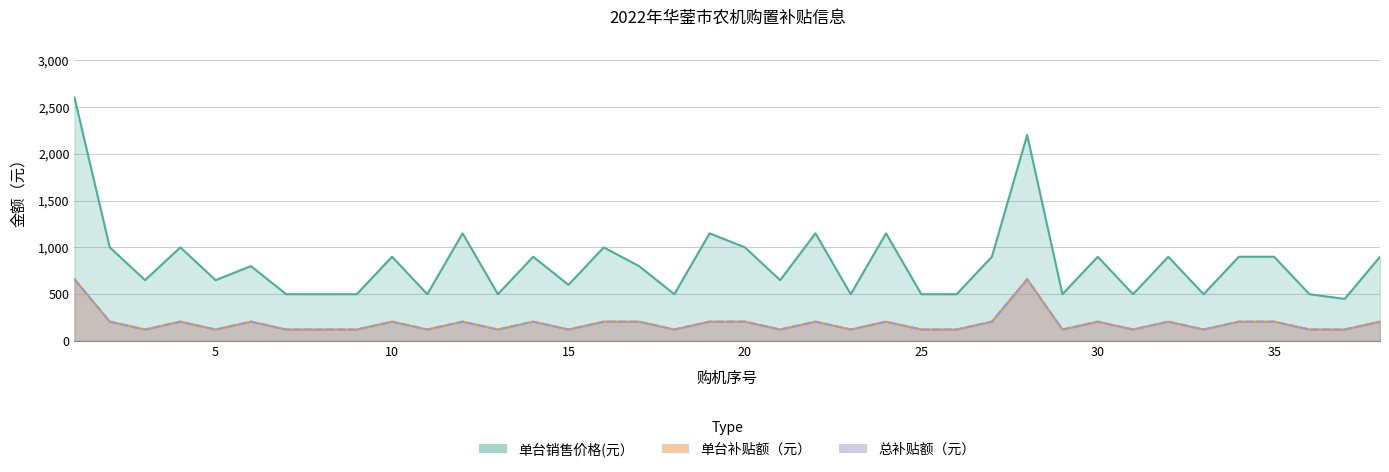

What is the value of the 单台销售价格(元） point at the 5th from the left?

650